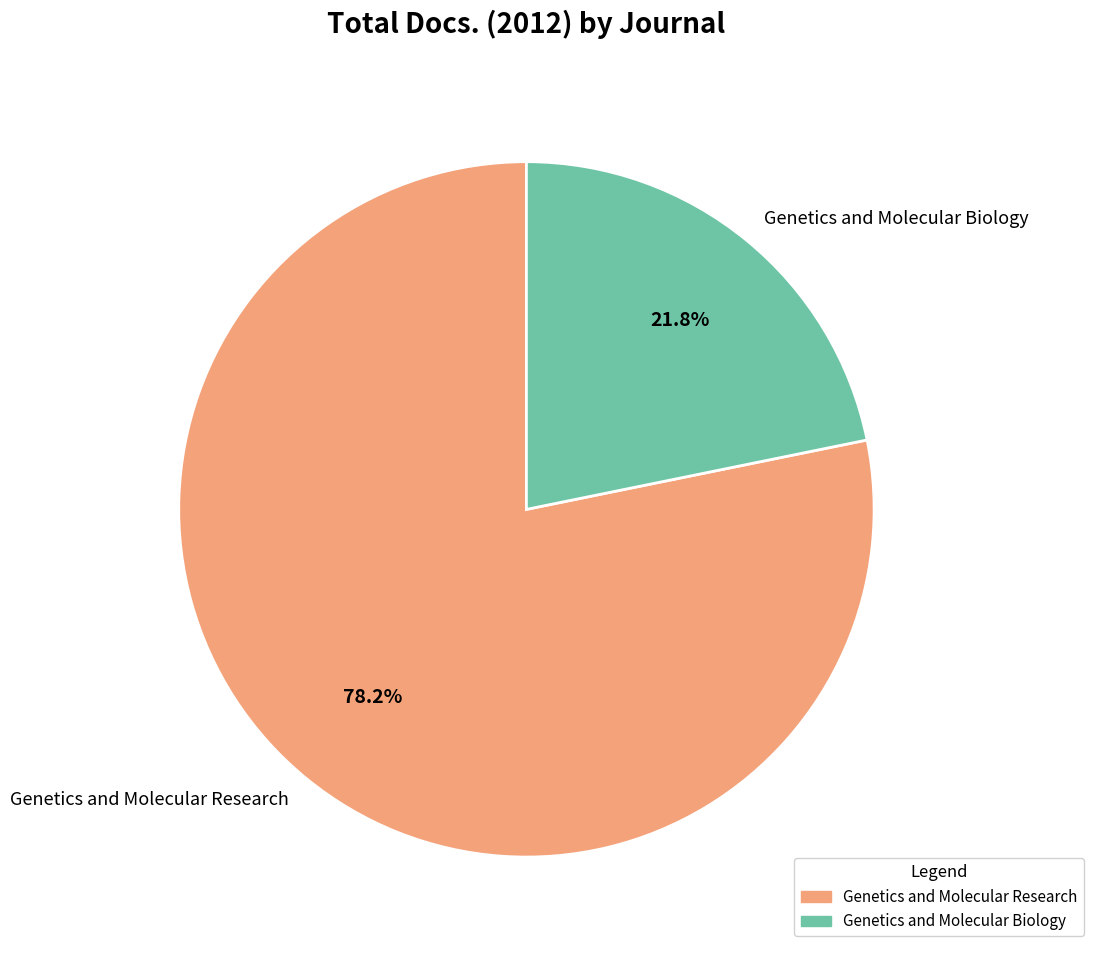

To the nearest percent, what is the difference between the largest and smallest slice percentages?

56%